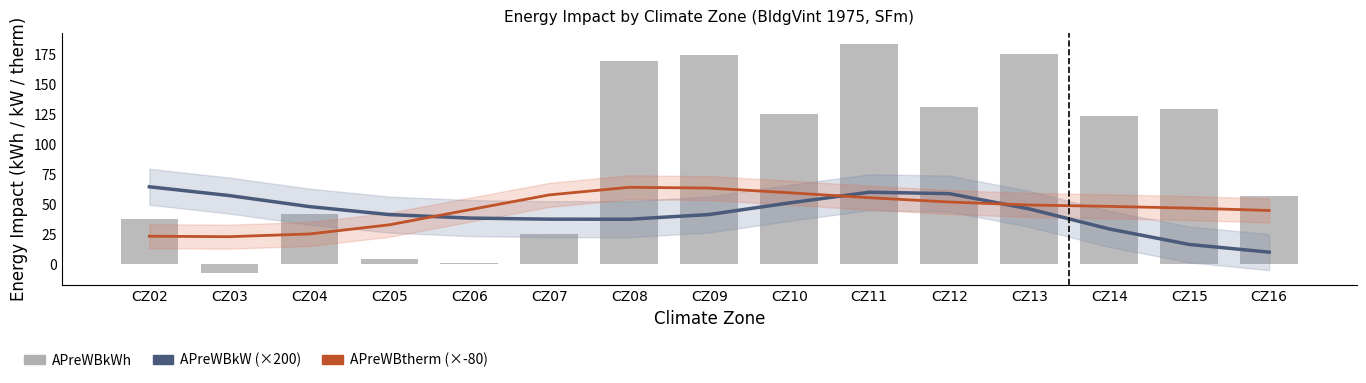

Reading right to left, extract all data points from this chart.

APreWBkW (×200): 9.9	16.3	29.2	45.9	58.6	59.8	50.9	41.2	37.3	37.3	38.3	41.2	47.8	57.0	64.3
APreWBtherm (×-80): 44.6	46.6	48.0	49.2	51.6	55.2	59.4	63.3	63.9	57.6	45.2	32.6	25.0	22.8	23.1
APreWBkWh: 56.5	129.0	123.0	175.0	131.0	183.0	125.0	174.0	169.0	25.4	0.6	3.9	42.0	-7.9	37.9